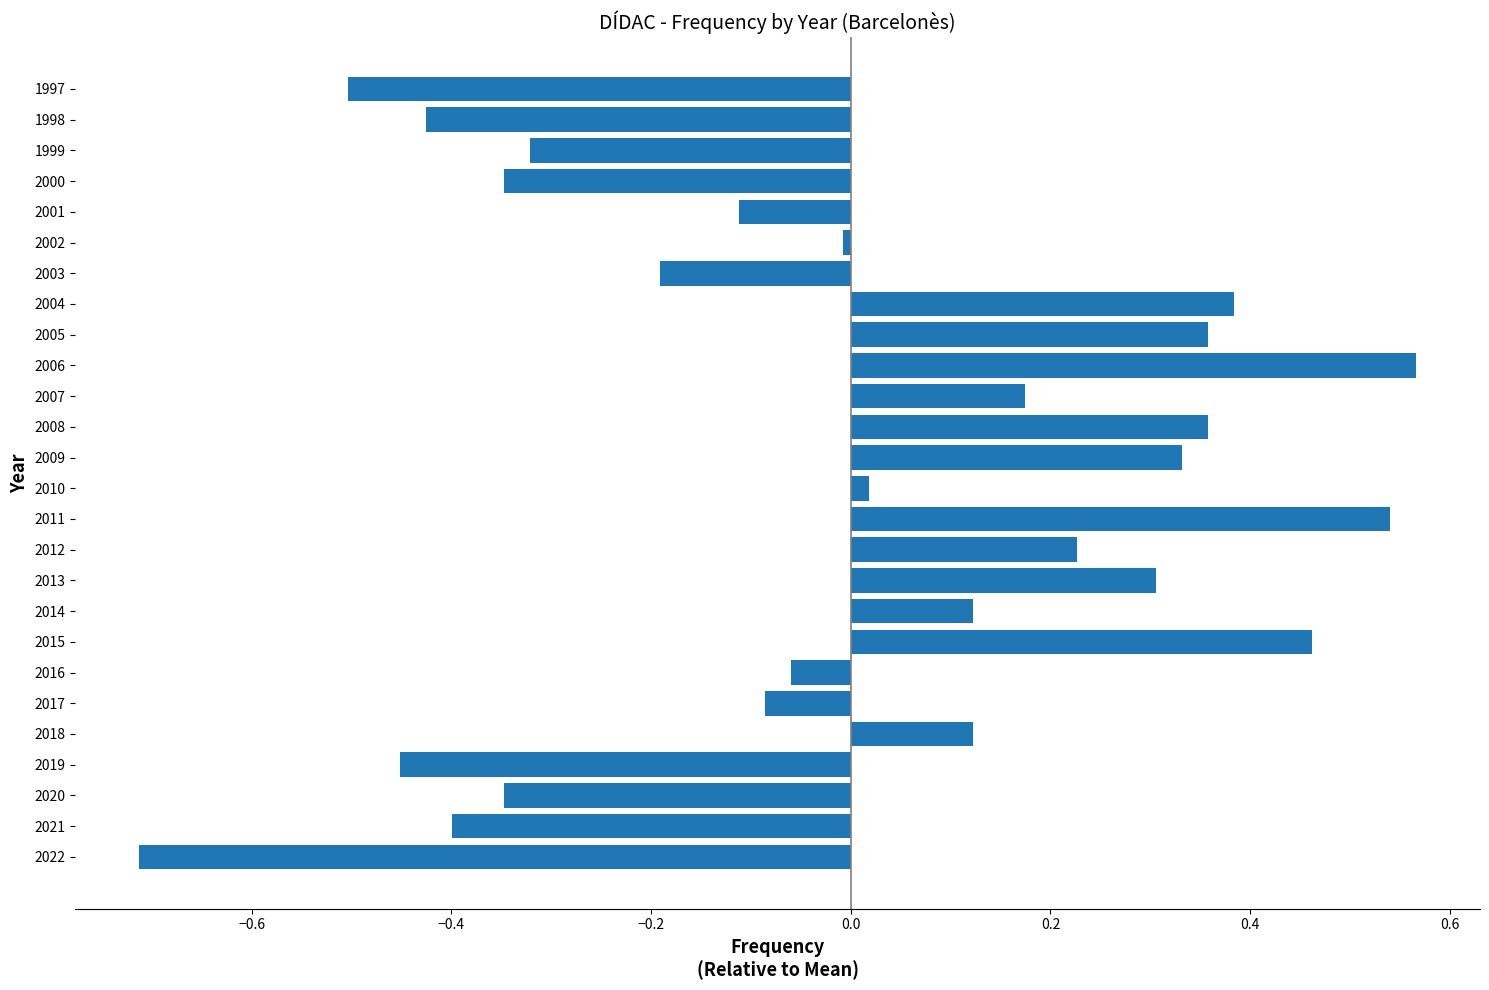

What is the difference between the second highest and second lowest values?

1.0